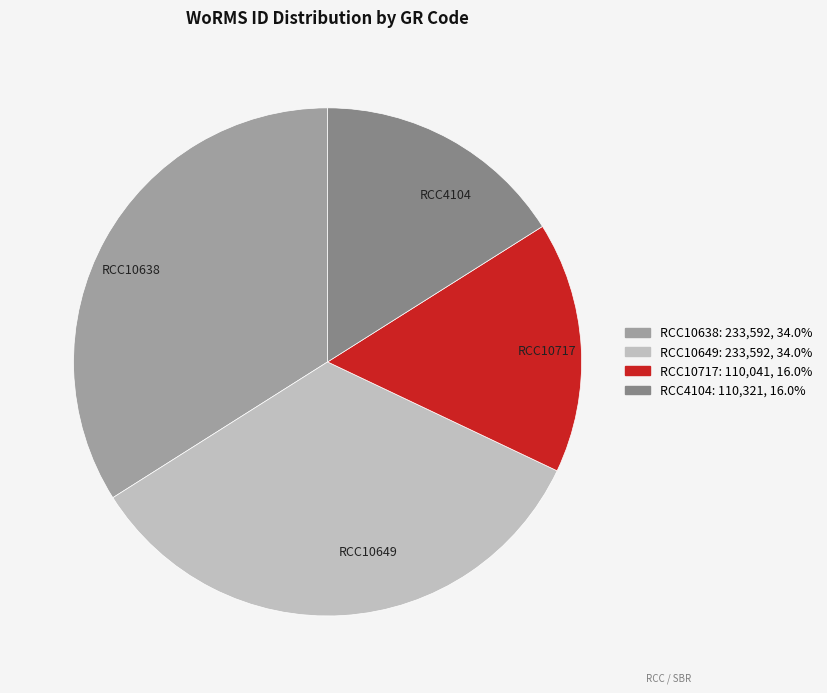

Is there a majority slice in this chart?

No